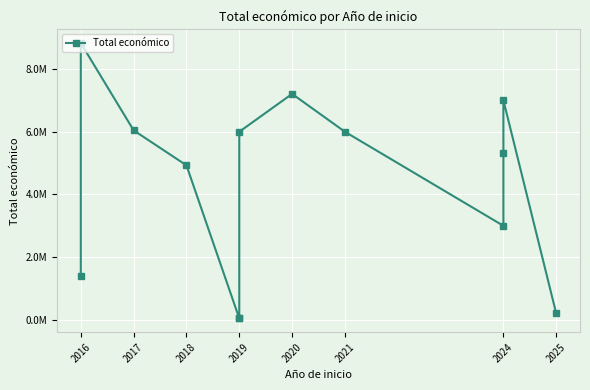

Between 2024 and 2016, which is larger?

2016